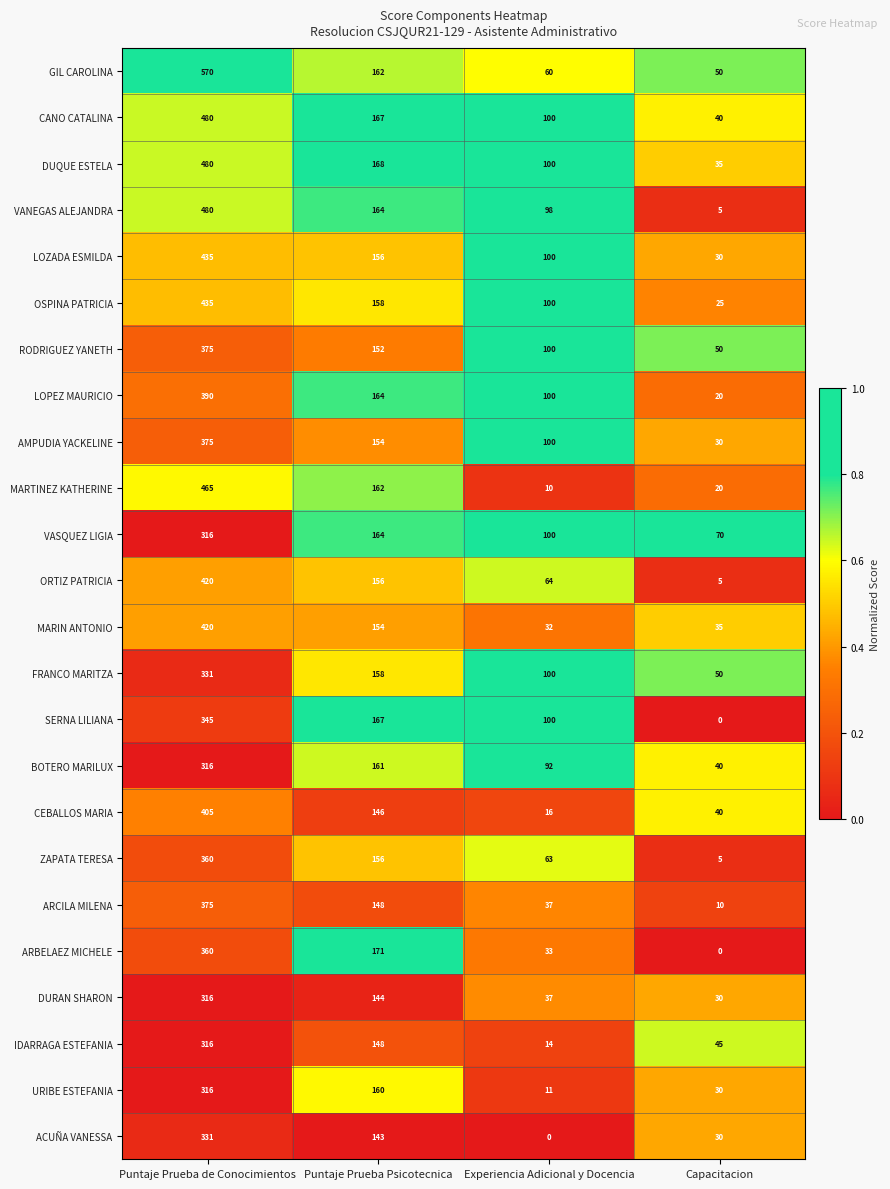

True or false: FRANCO MARITZA has a value of 480 at Puntaje Prueba de Conocimientos.

False